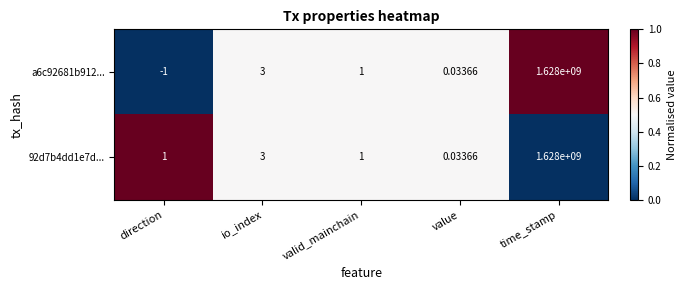

Where does the a6c92681b912... series first go above 1?

io_index